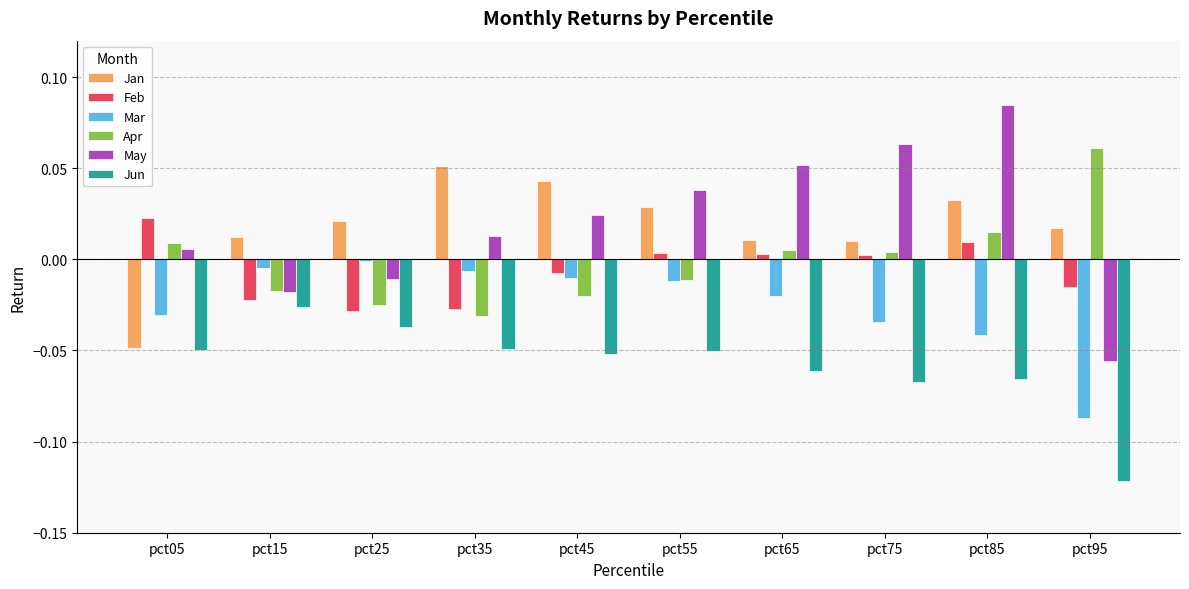

How many groups of bars are there?

10